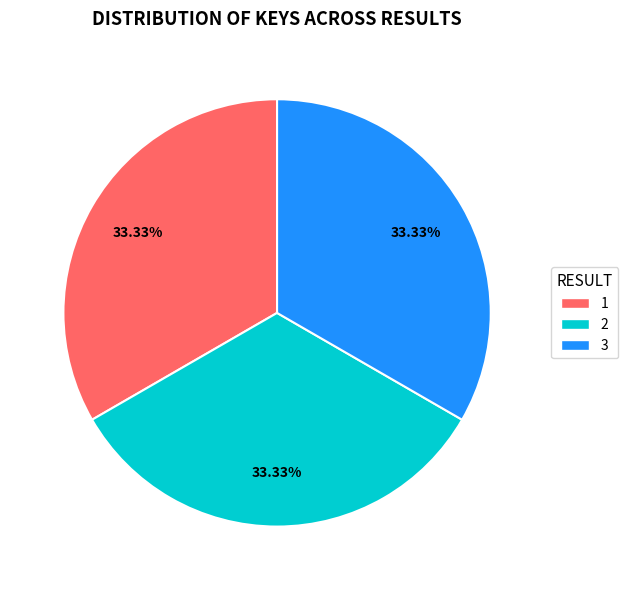

Does any single category account for the majority?

No